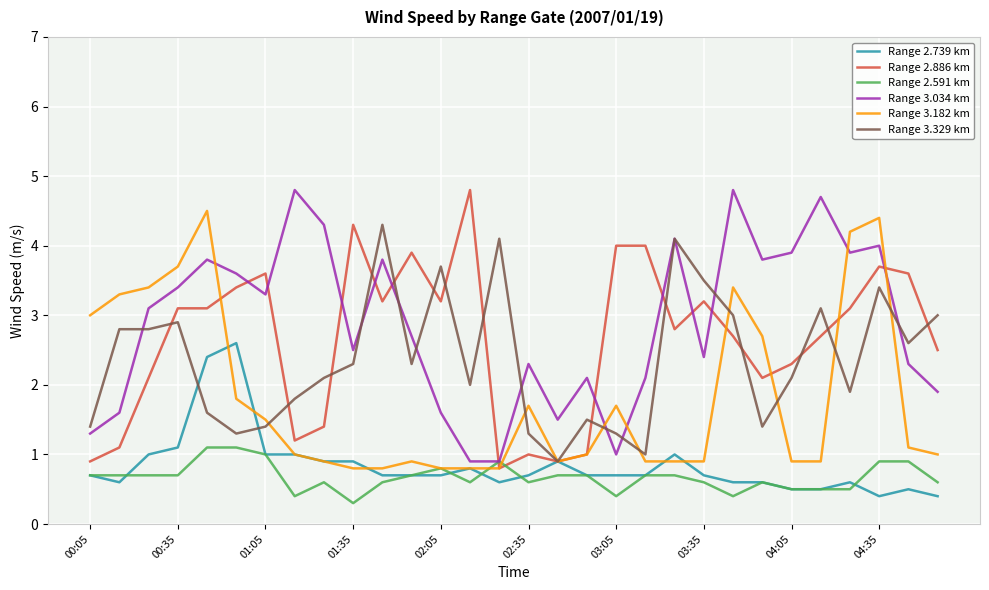

How many lines are shown in the chart?

6